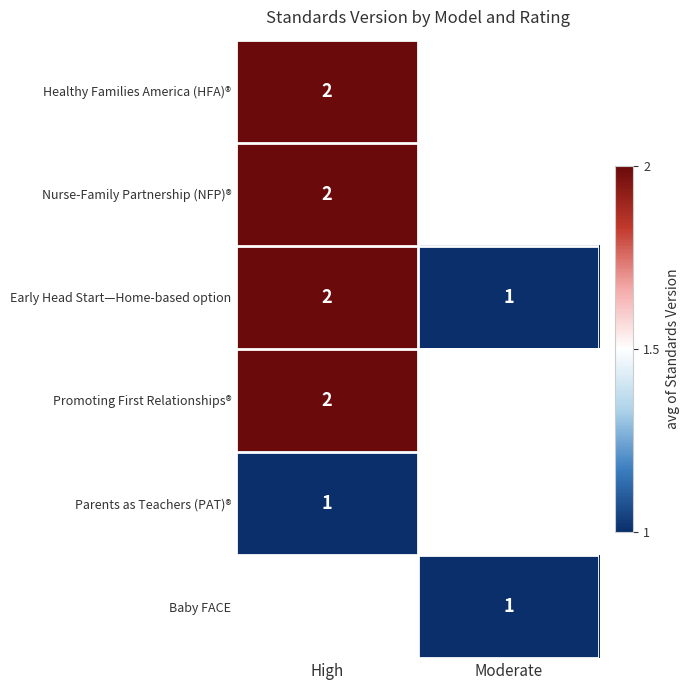

The value of Parents as Teachers (PAT)® at High is 1. True or false?

True